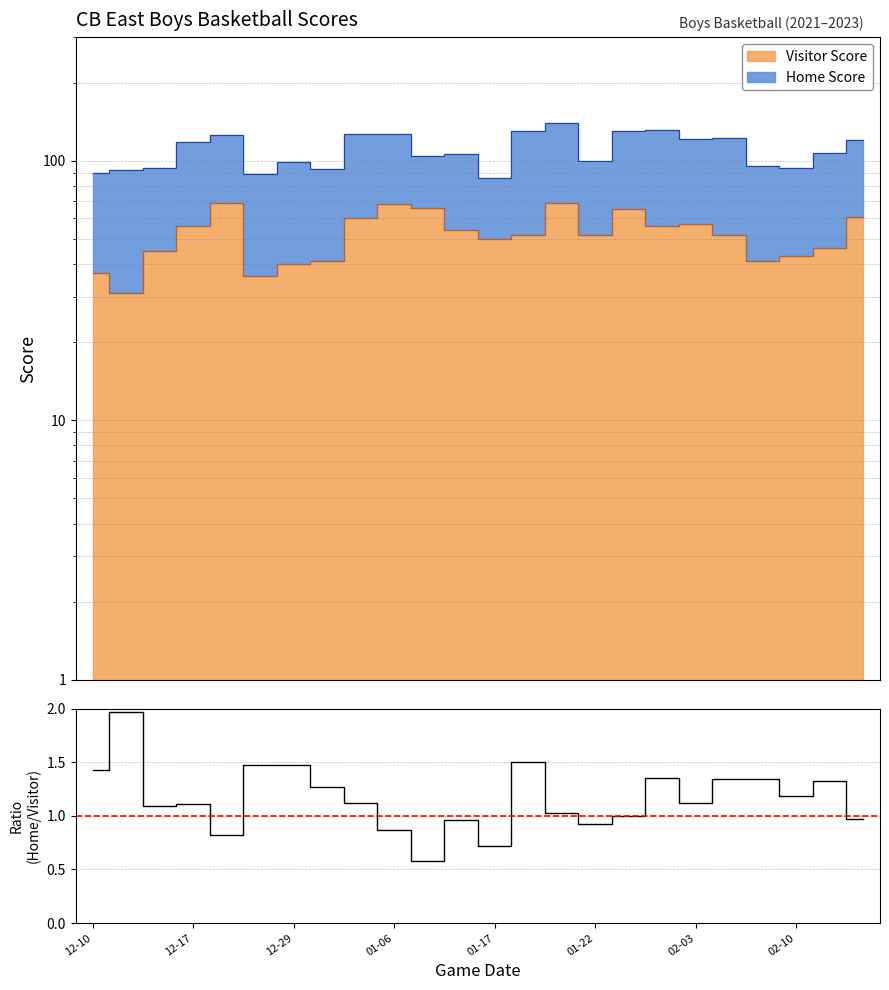

The value at 02-03 is 1.1. True or false?

True